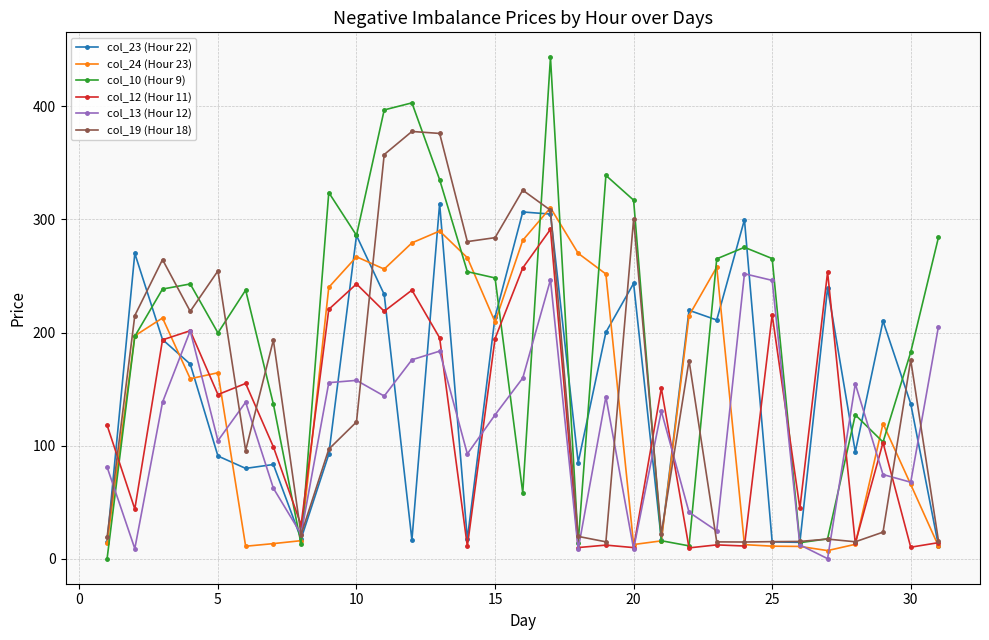

Which series ends up on top after the final intersection of col_10 (Hour 9) and col_23 (Hour 22)?

col_10 (Hour 9)